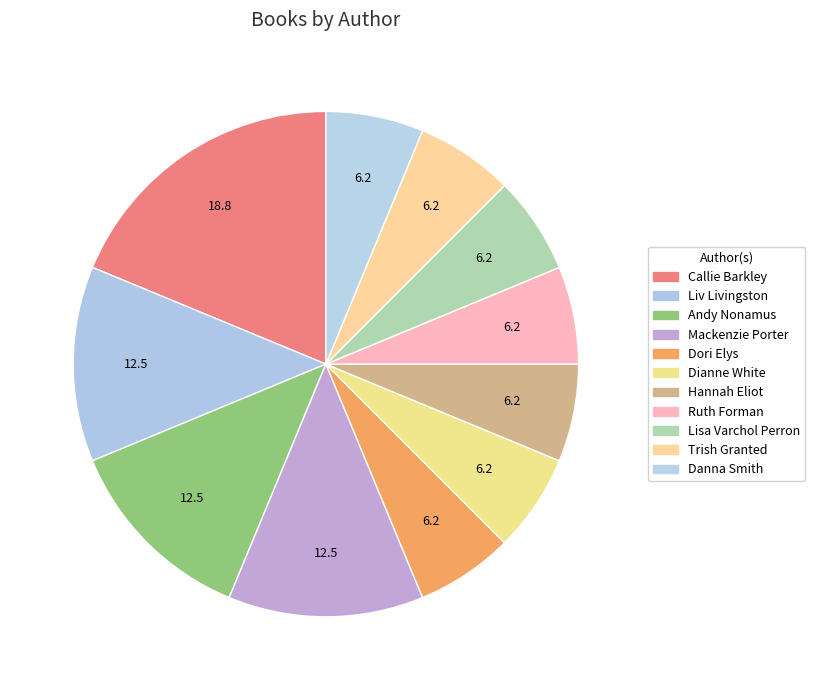

Count the number of slices in the pie.

11